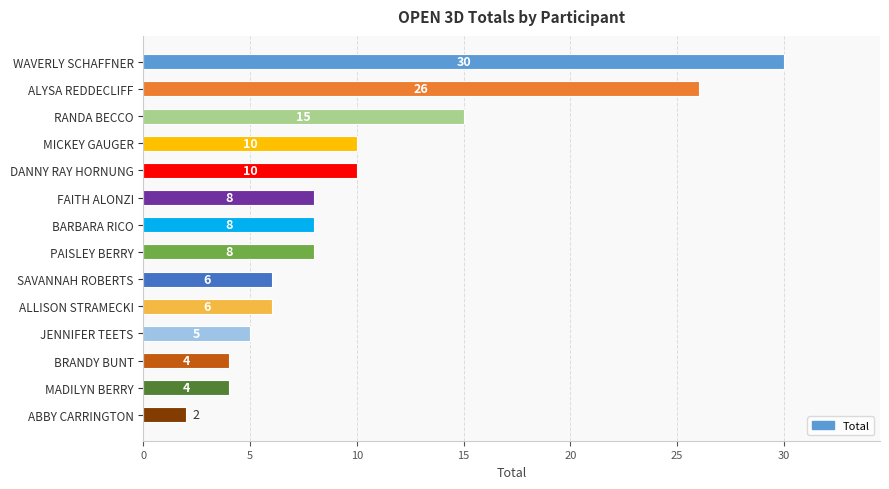

Read the value at SAVANNAH ROBERTS, to the nearest 10.

10